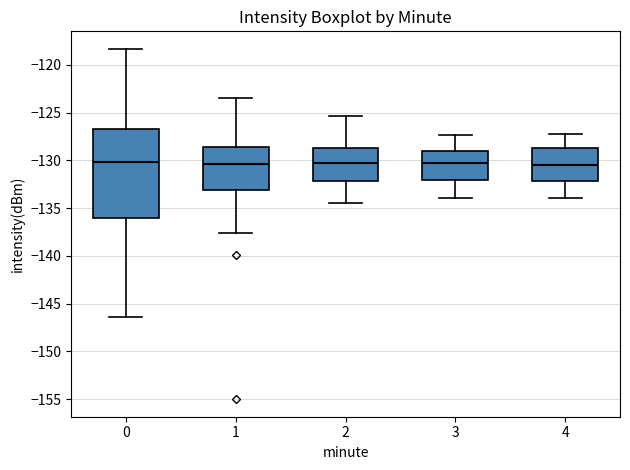

Where is the upper edge of the box at x = 0 on the y-axis? The values are not printed on the chart, so give them approximately, as read against the axis.

-126.5